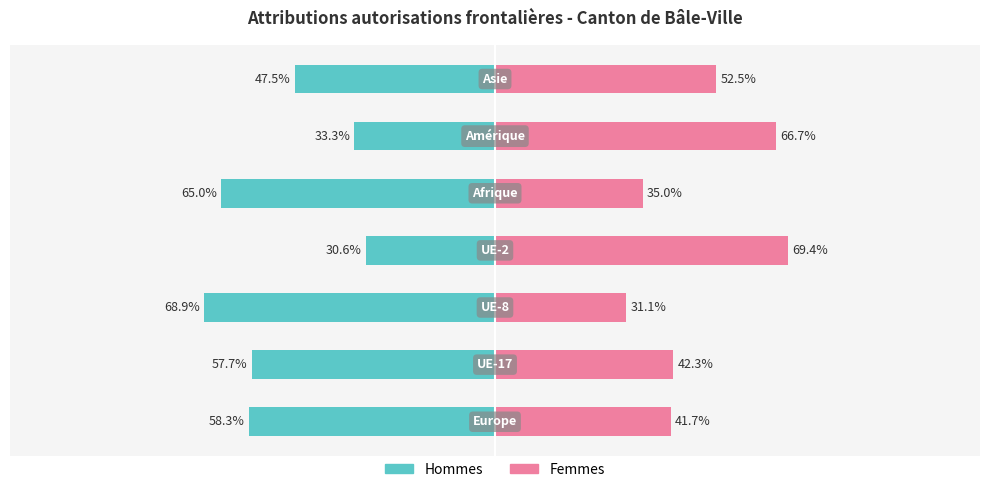

Which series has the largest range (max minus min)?

Hommes